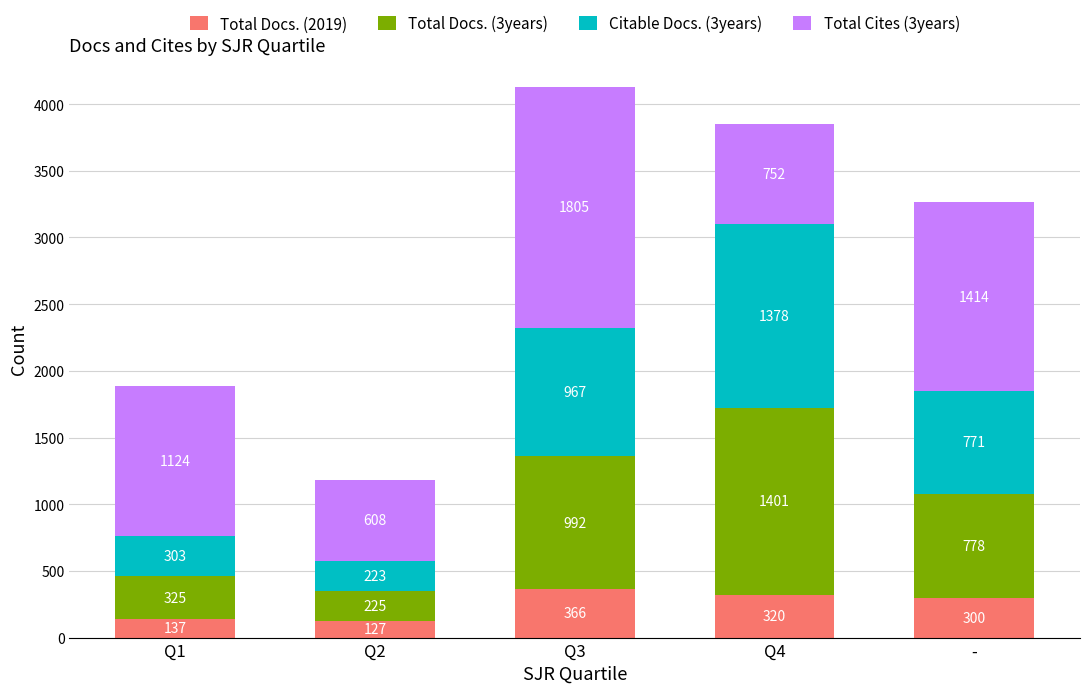

At which category is the sum across all series the highest?

Q3